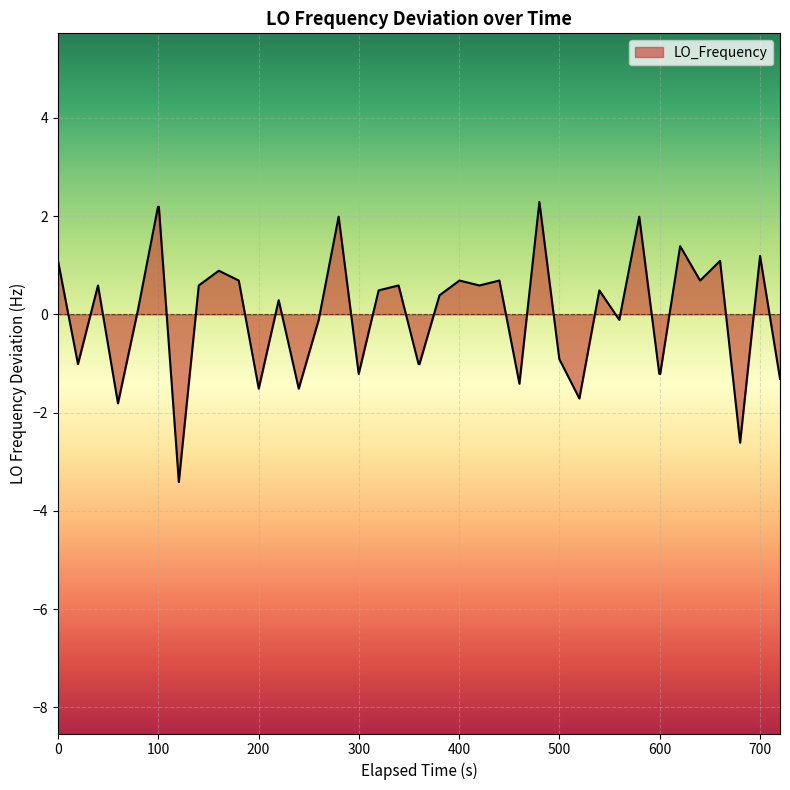

What is the difference between the maximum and minimum values?

5.7